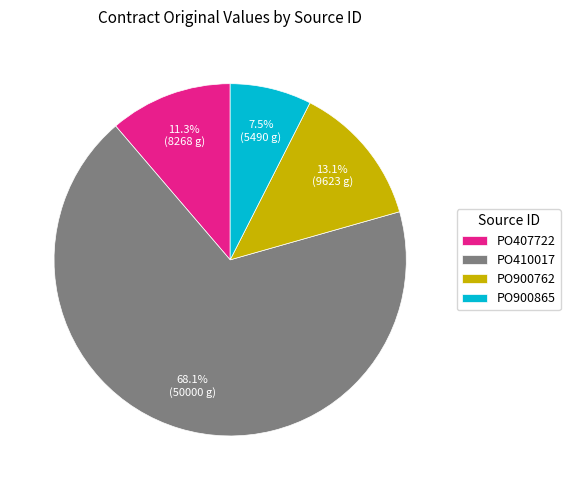

What is the ratio of the value at PO900865 to the value at PO900762?

0.6